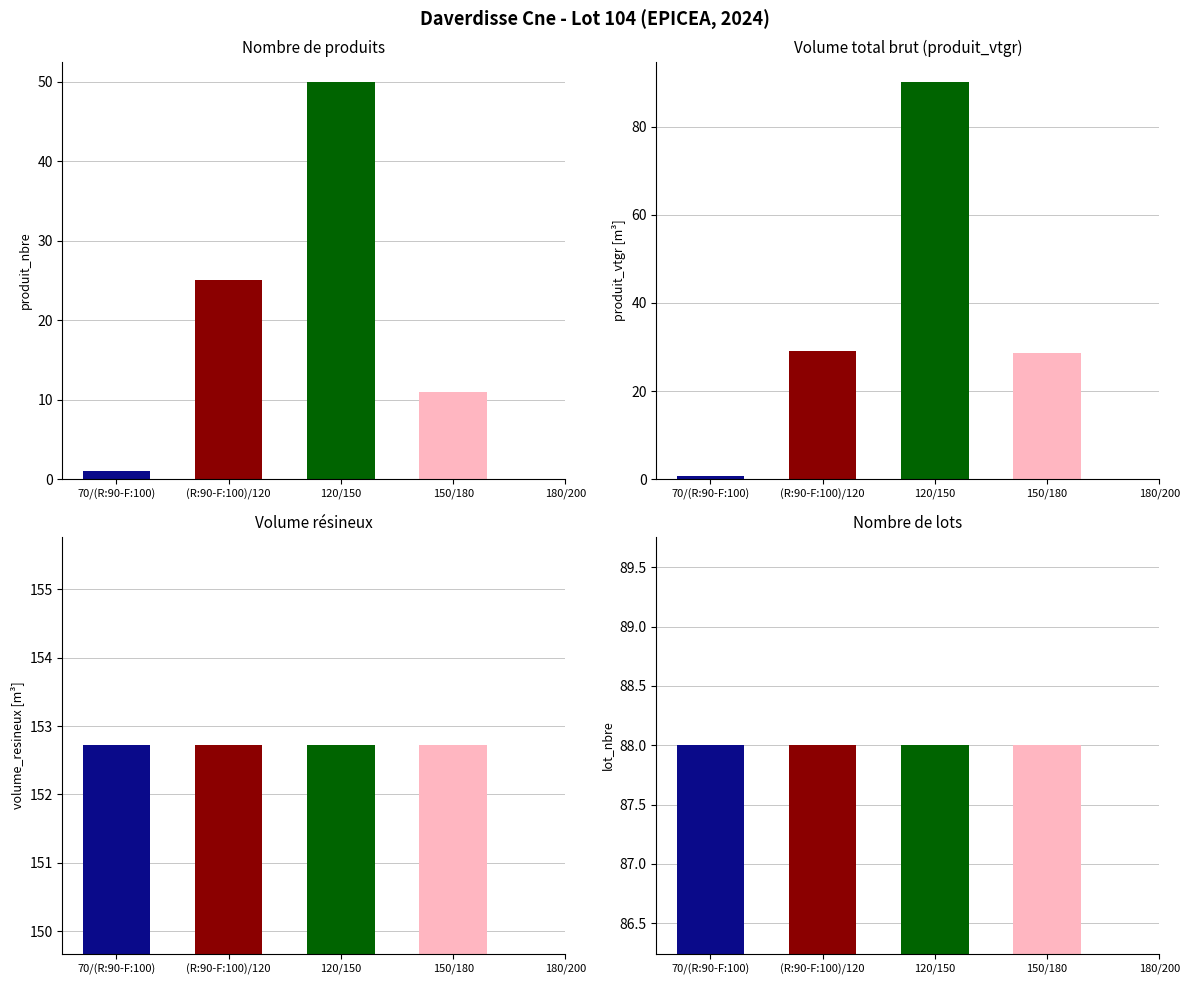

What is the maximum value for volume_resineux?

152.7